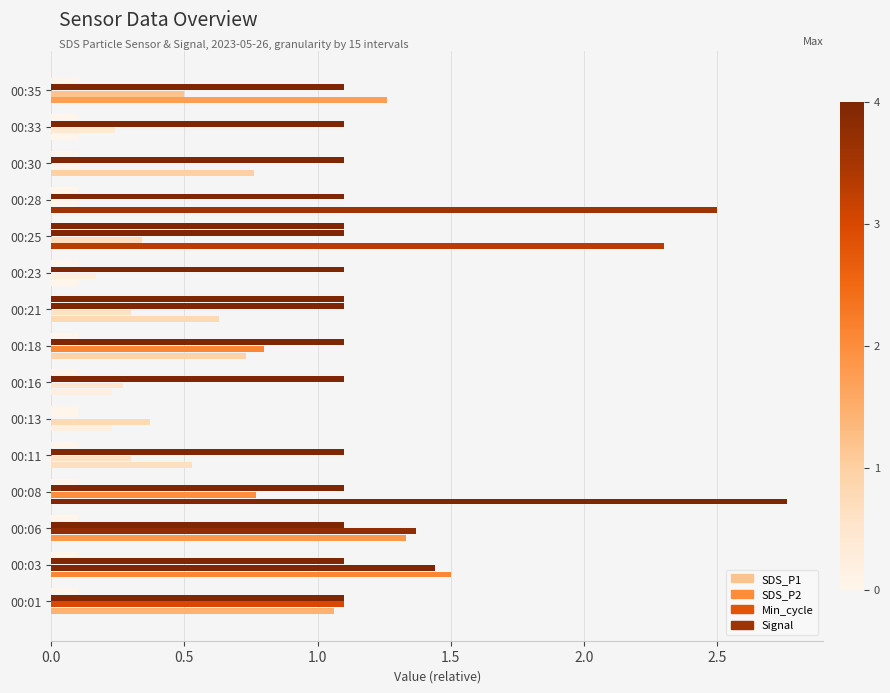

Reading left to right, list all the values displayed in this chart.

SDS_P1: 1.1	1.5	1.3	2.8	0.5	0.2	0.2	0.7	0.6	0.1	2.3	2.5	0.8	0.1	1.3
SDS_P2: 1.1	1.4	1.4	0.8	0.3	0.4	0.3	0.8	0.3	0.2	0.3	0.1	0.1	0.2	0.5
Min_cycle: 1.1	1.1	1.1	1.1	1.1	0.1	1.1	1.1	1.1	1.1	1.1	1.1	1.1	1.1	1.1
Signal: 0.1	0.1	0.1	0.1	0.1	0.1	0.1	0.1	1.1	0.1	1.1	0.1	0.1	0.1	0.1